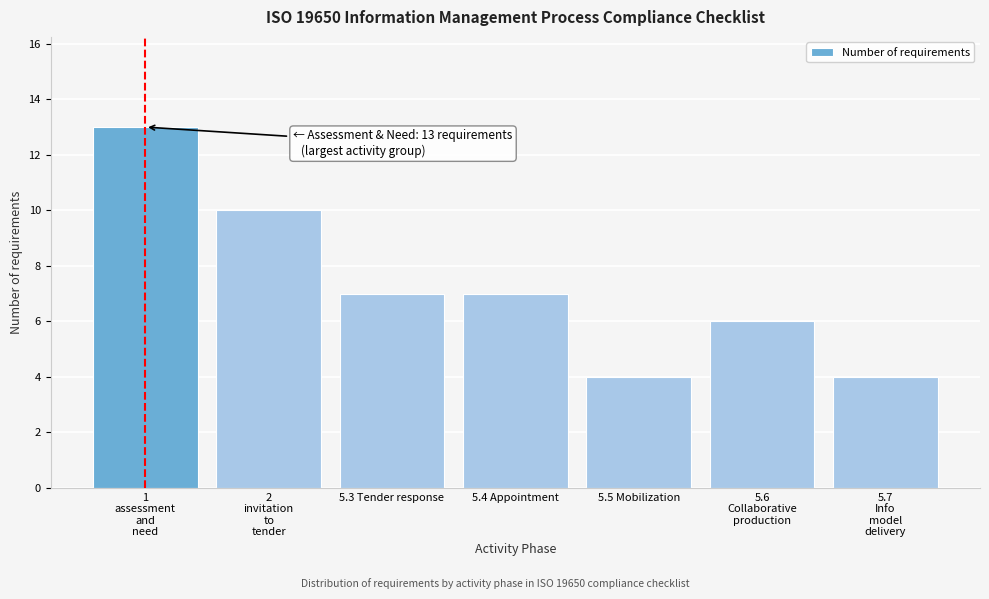

Reading right to left, list all the values displayed in this chart.

4	6	4	7	7	10	13